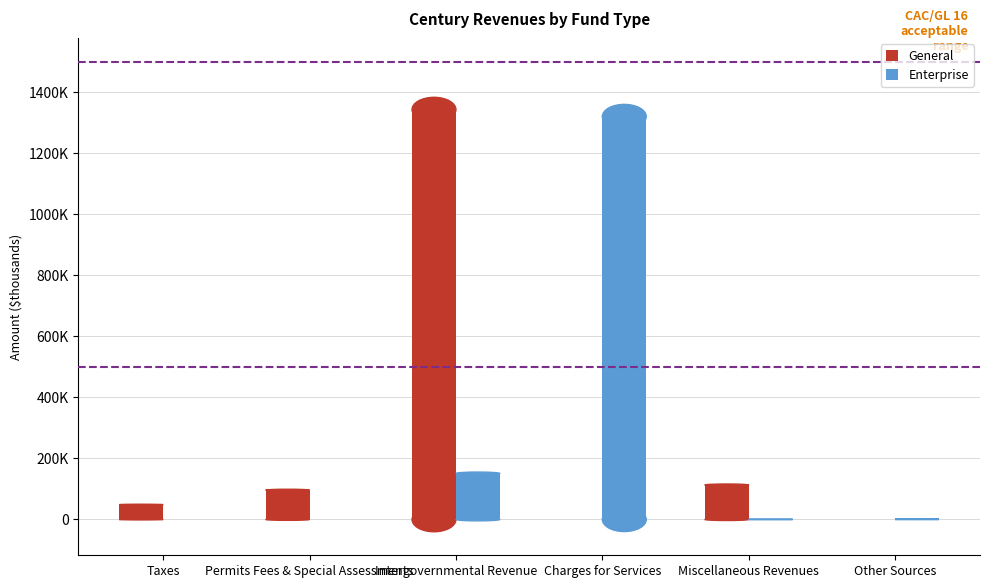

Between Taxes and Permits Fees & Special Assessments, which series saw the biggest shift?

General